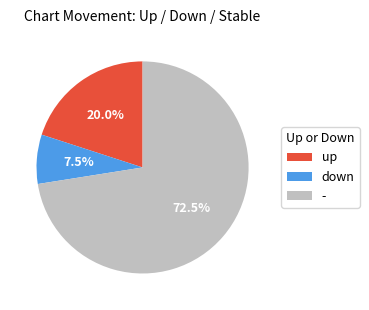

Is there a majority slice in this chart?

Yes